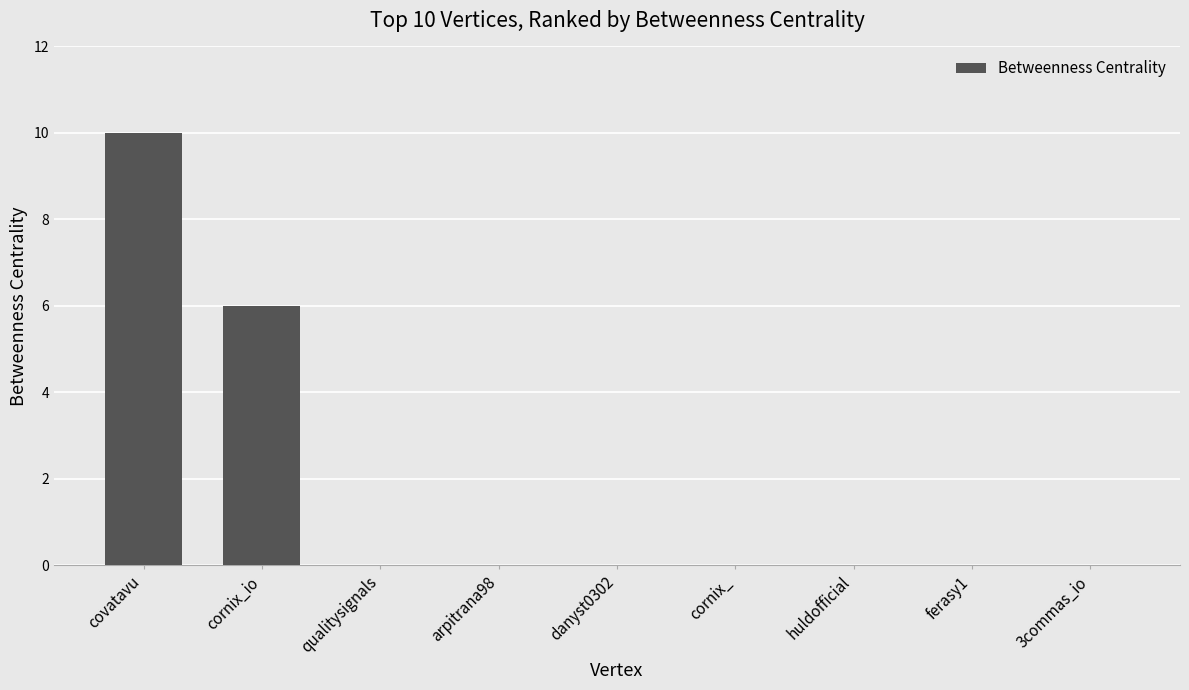

Is it true that the value at ferasy1 is -6?

False